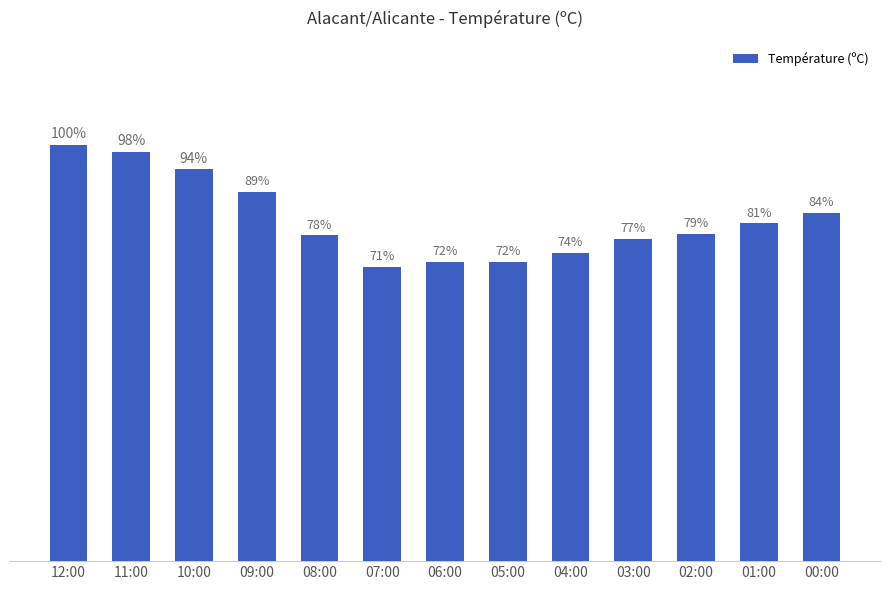

Does the chart contain any negative values?

No